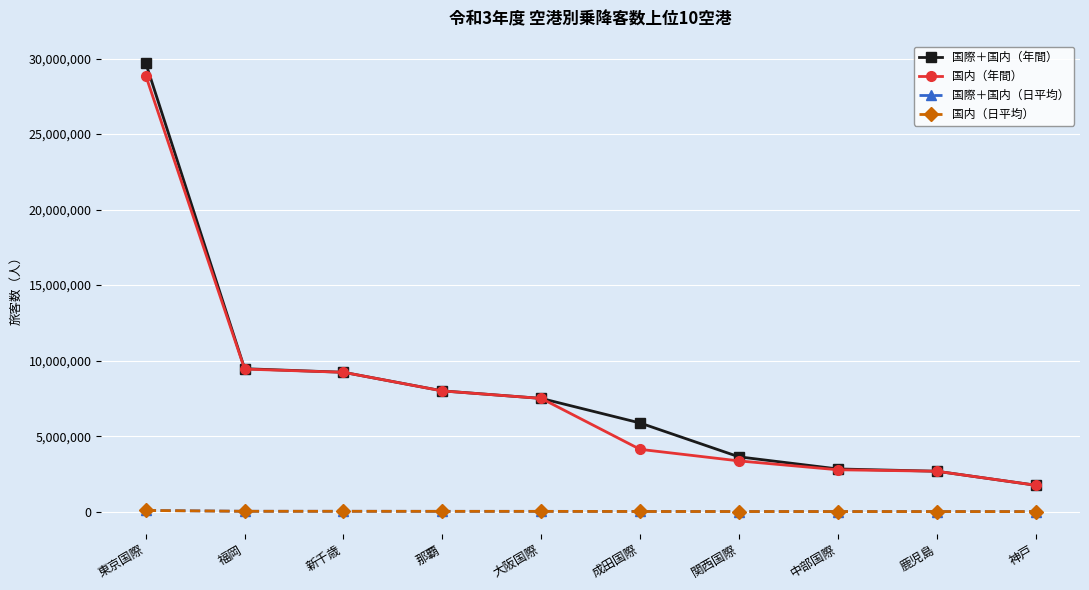

Which series has the widest spread of values?

国際＋国内（年間）